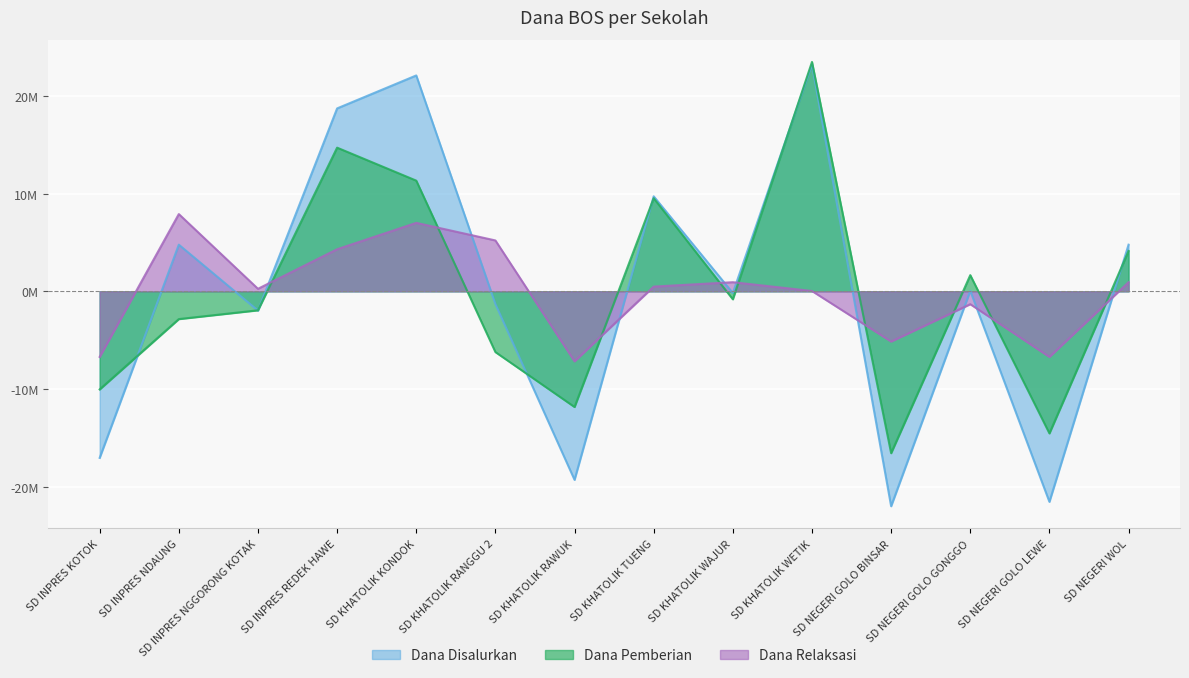

Which has a higher value, SD INPRES NDAUNG or SD INPRES KOTOK?

SD INPRES NDAUNG